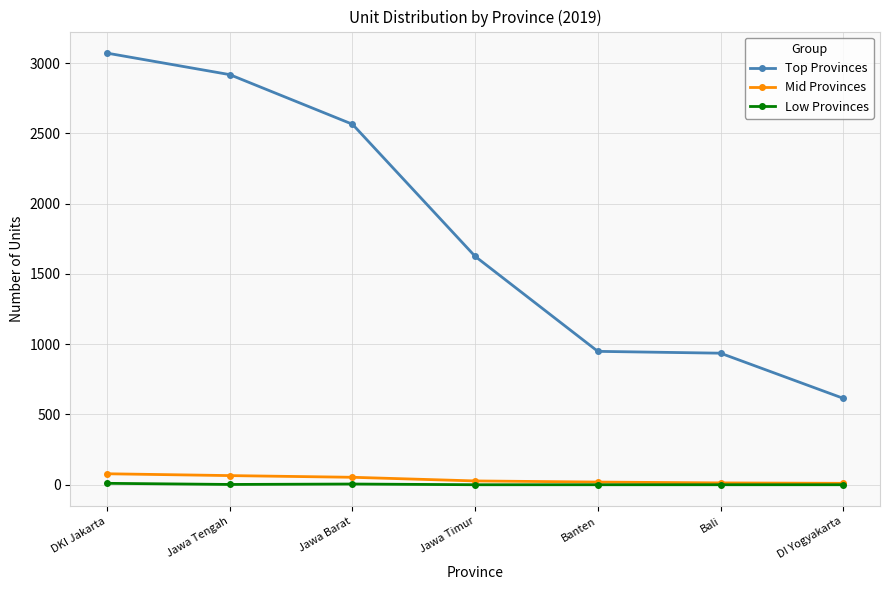

What is the spread (max minus min) of values at DI Yogyakarta?

615